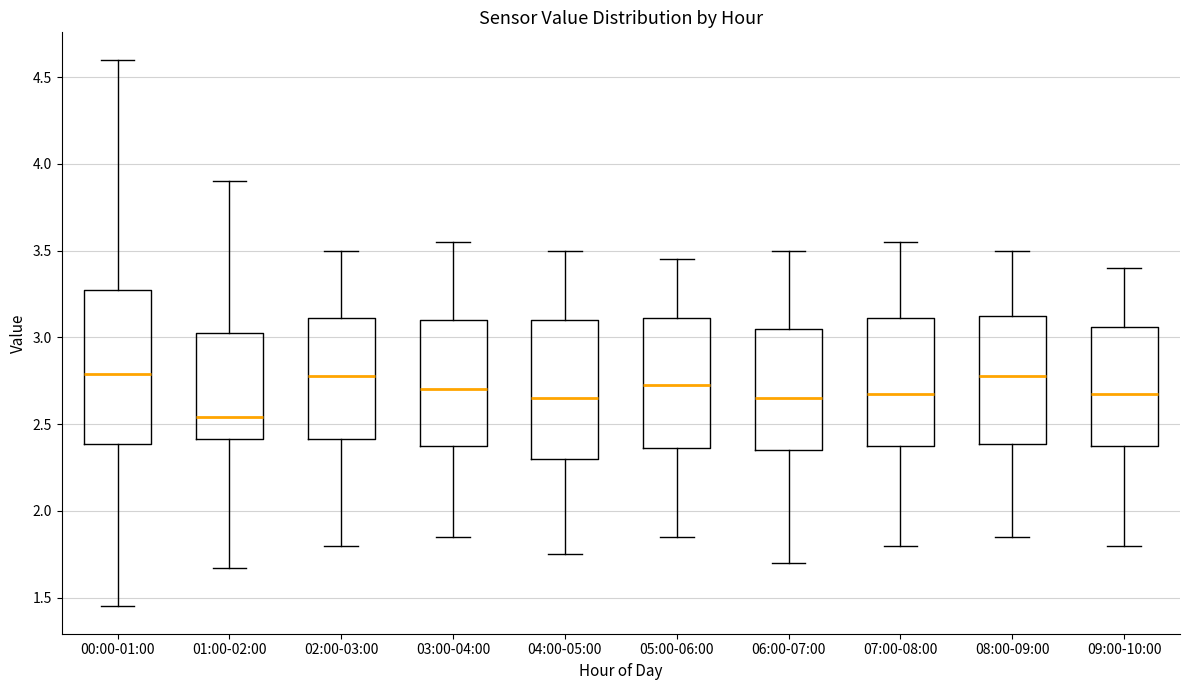

Reading left to right, transcribe this box plot: for each box, give where its median line is, the range the box spans, and where its two whiskers end, as read against the y-axis. The values are not printed on the chart, so give them approximately, as read against the axis.

00:00-01:00: median 2.80, box 2.40 to 3.30, whiskers 1.45 to 4.60
01:00-02:00: median 2.55, box 2.40 to 3.05, whiskers 1.65 to 3.90
02:00-03:00: median 2.80, box 2.40 to 3.10, whiskers 1.80 to 3.50
03:00-04:00: median 2.70, box 2.40 to 3.10, whiskers 1.85 to 3.55
04:00-05:00: median 2.65, box 2.30 to 3.10, whiskers 1.75 to 3.50
05:00-06:00: median 2.75, box 2.35 to 3.10, whiskers 1.85 to 3.45
06:00-07:00: median 2.65, box 2.35 to 3.05, whiskers 1.70 to 3.50
07:00-08:00: median 2.70, box 2.40 to 3.10, whiskers 1.80 to 3.55
08:00-09:00: median 2.80, box 2.40 to 3.15, whiskers 1.85 to 3.50
09:00-10:00: median 2.70, box 2.40 to 3.05, whiskers 1.80 to 3.40